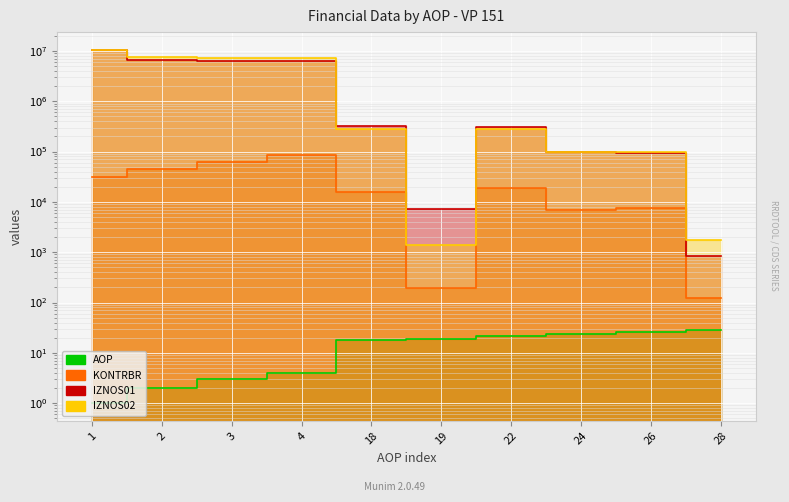

At which label does IZNOS01 reach its peak?

1